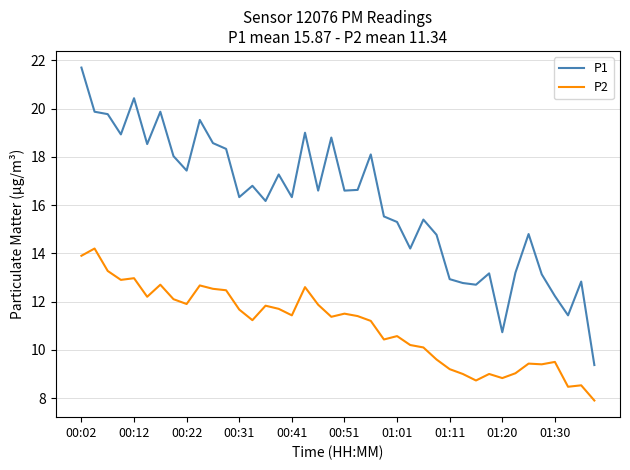

What is the difference between the maximum and minimum values in the P2 series?

6.3